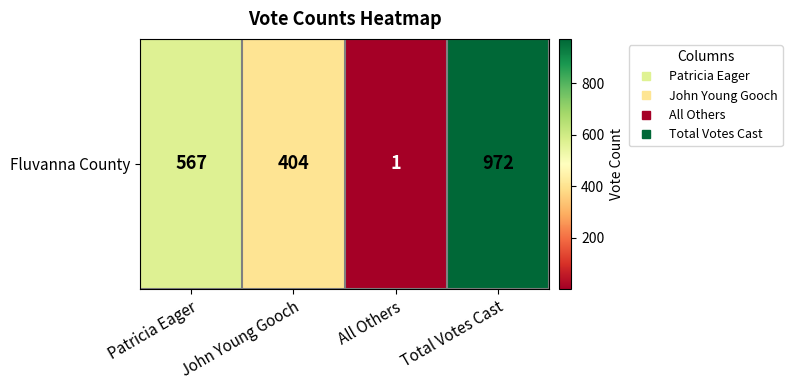

What is the change in value from Patricia Eager to All Others?

-566